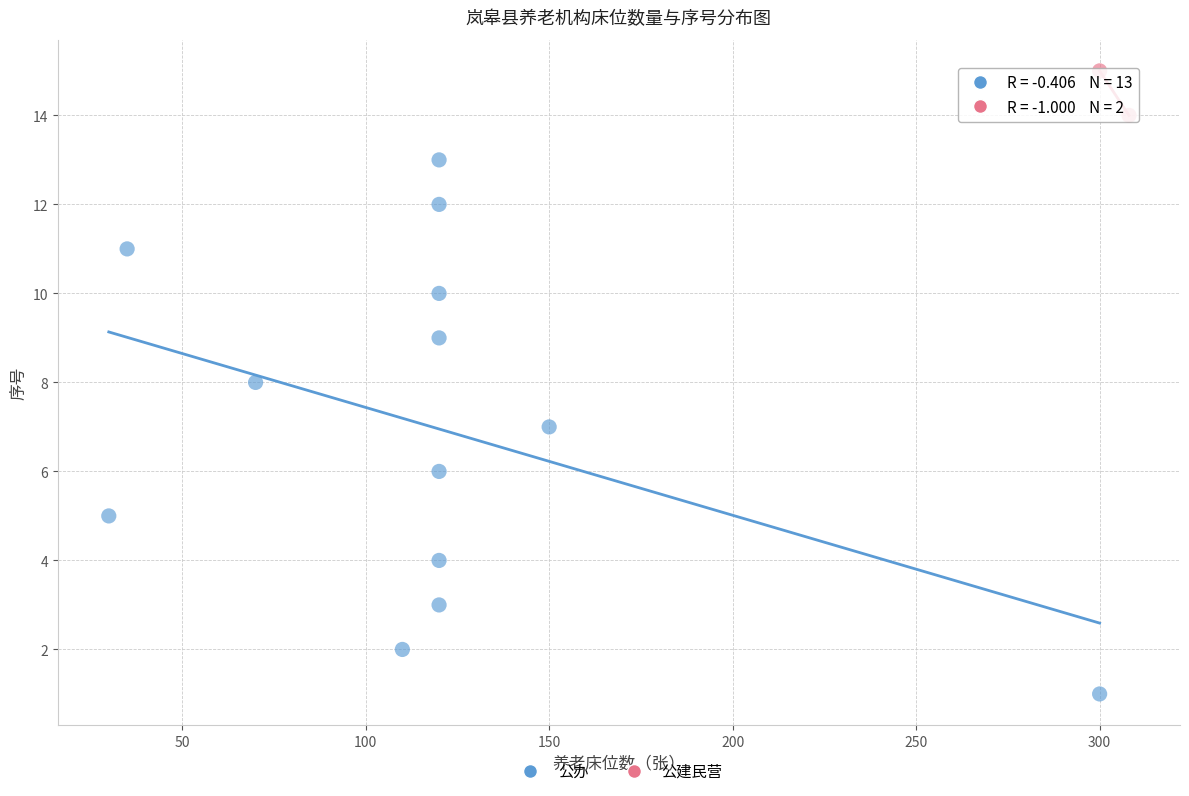

What are all the series names shown in the legend?

公办, 公建民营